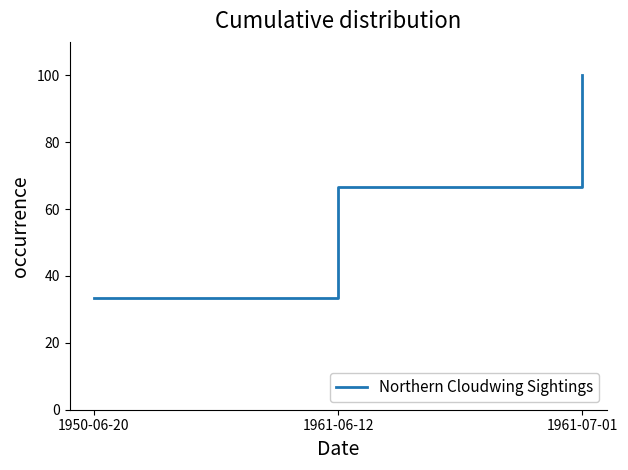

Is it true that the value at 1961-07-01 is 100.0?

True